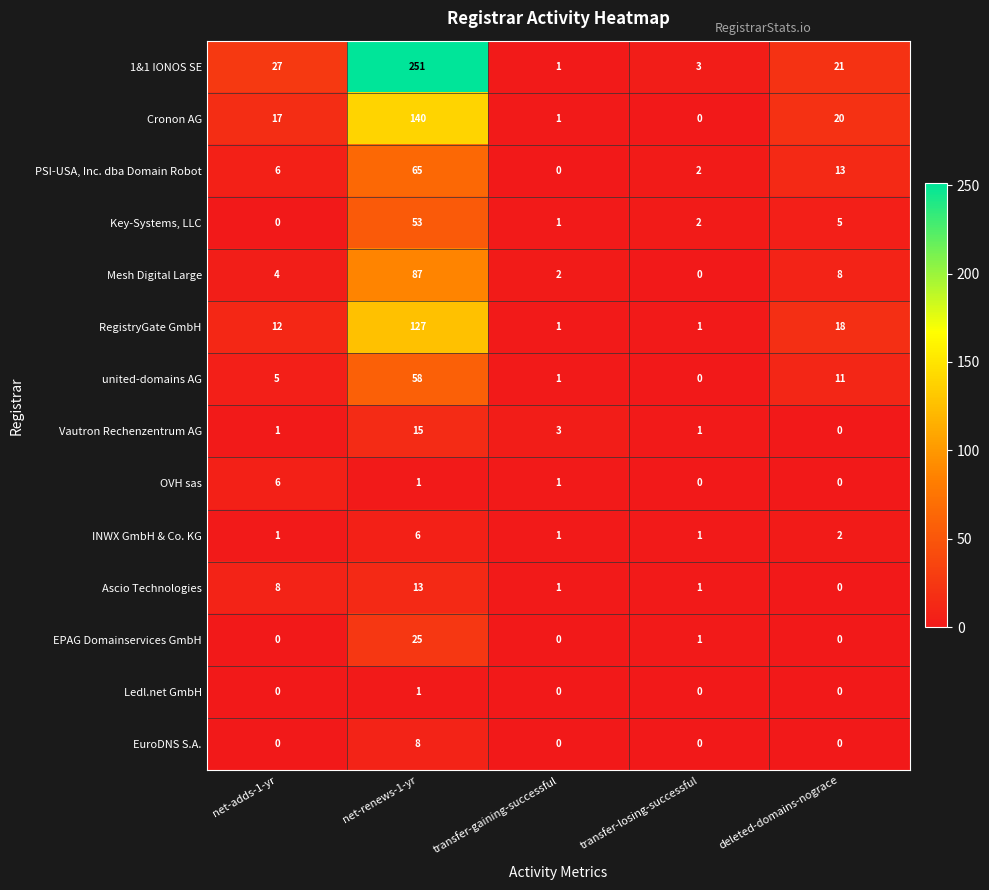

How many data points in OVH sas are less than 1?

2